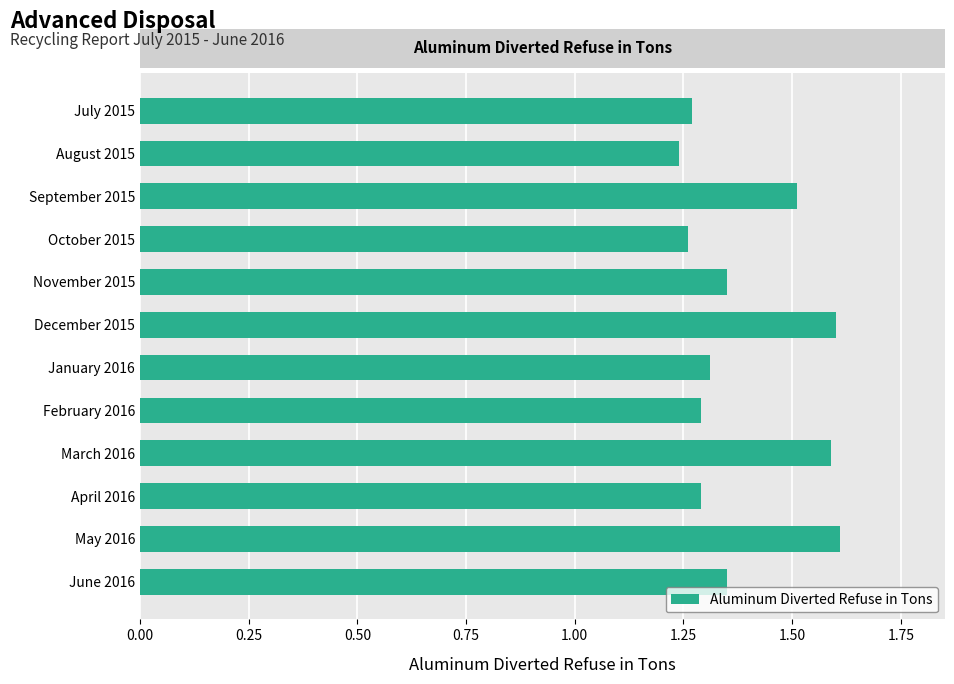

What is the difference between the second highest and second lowest values?

0.3